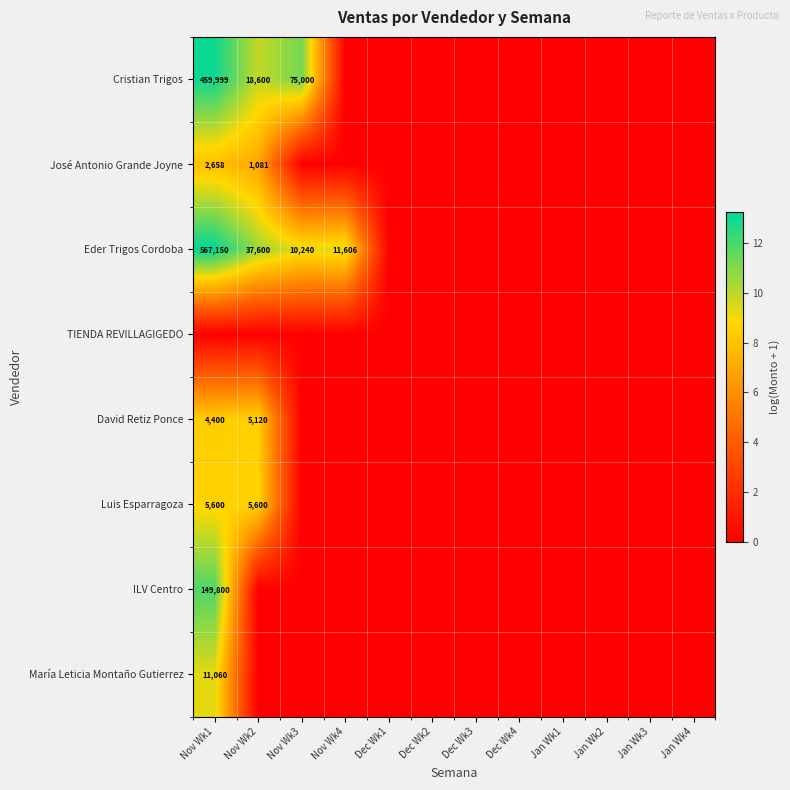

Count the Luis Esparragoza values in the range 0 to 1.

10